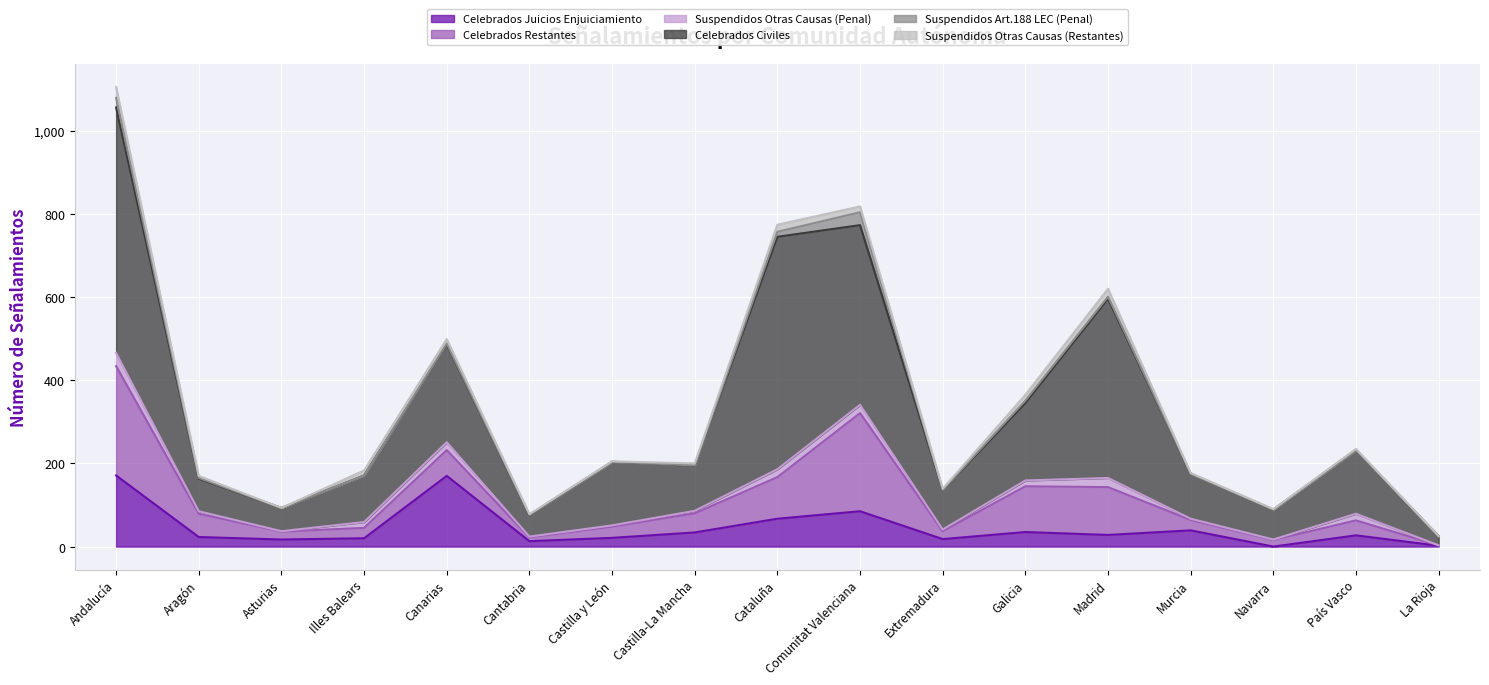

At how many categories does at least one series exceed 340?

4